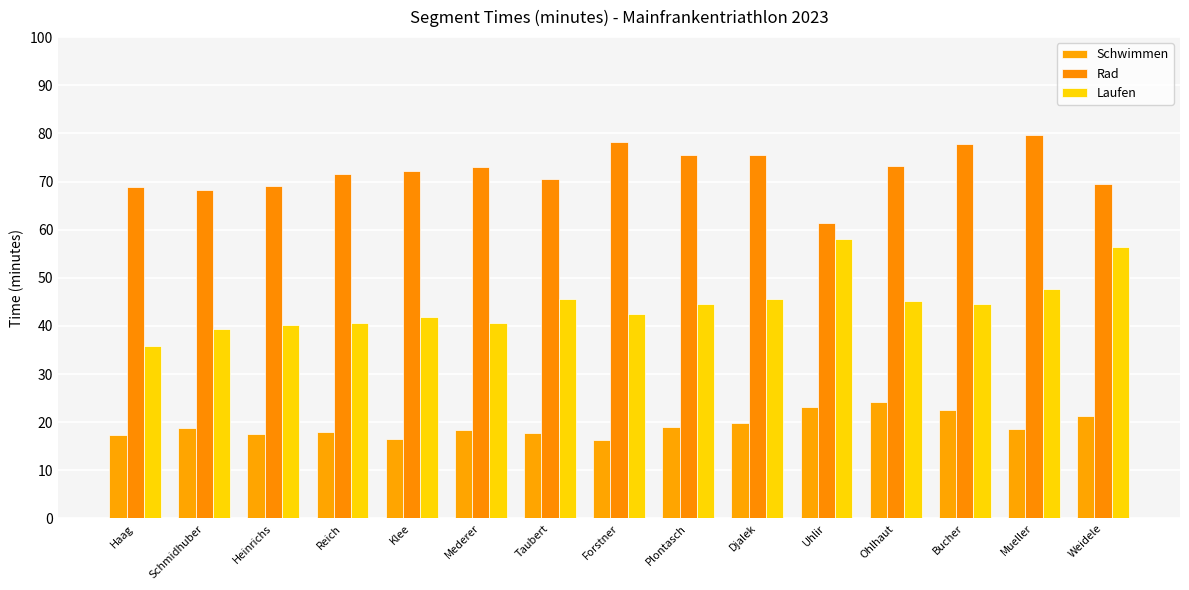

Count the number of categories in the chart.

15